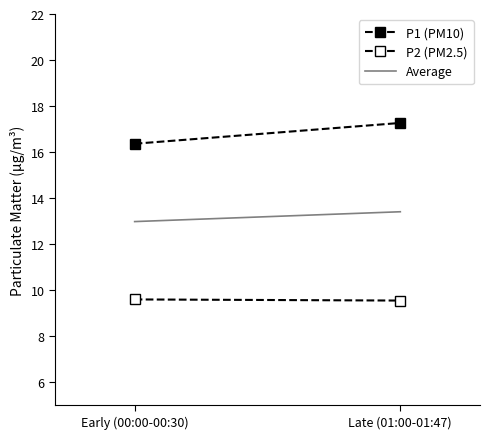

True or false: P2 (PM2.5) has a value of 4.9 at Early (00:00-00:30).

False